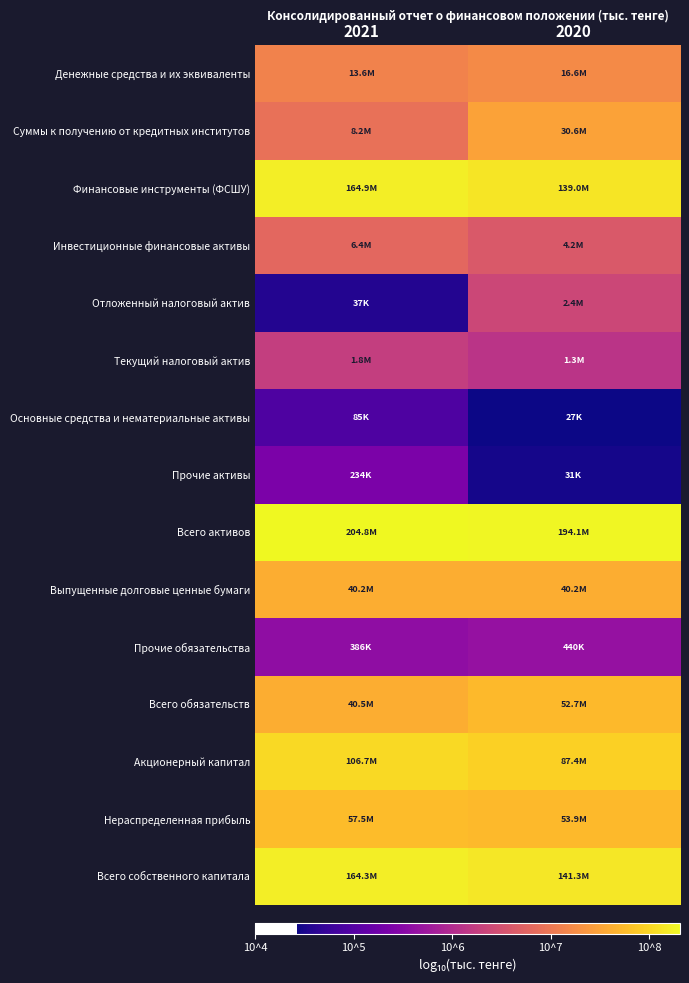

Reading left to right, extract all data points from this chart.

Денежные средства и их эквиваленты: 2021=7.1	2020=7.2
Суммы к получению от кредитных институтов: 2021=6.9	2020=7.5
Финансовые инструменты (ФСШУ): 2021=8.2	2020=8.1
Инвестиционные финансовые активы: 2021=6.8	2020=6.6
Отложенный налоговый актив: 2021=4.6	2020=6.4
Текущий налоговый актив: 2021=6.3	2020=6.1
Основные средства и нематериальные активы: 2021=4.9	2020=4.4
Прочие активы: 2021=5.4	2020=4.5
Всего активов: 2021=8.3	2020=8.3
Выпущенные долговые ценные бумаги: 2021=7.6	2020=7.6
Прочие обязательства: 2021=5.6	2020=5.6
Всего обязательств: 2021=7.6	2020=7.7
Акционерный капитал: 2021=8.0	2020=7.9
Нераспределенная прибыль: 2021=7.8	2020=7.7
Всего собственного капитала: 2021=8.2	2020=8.2